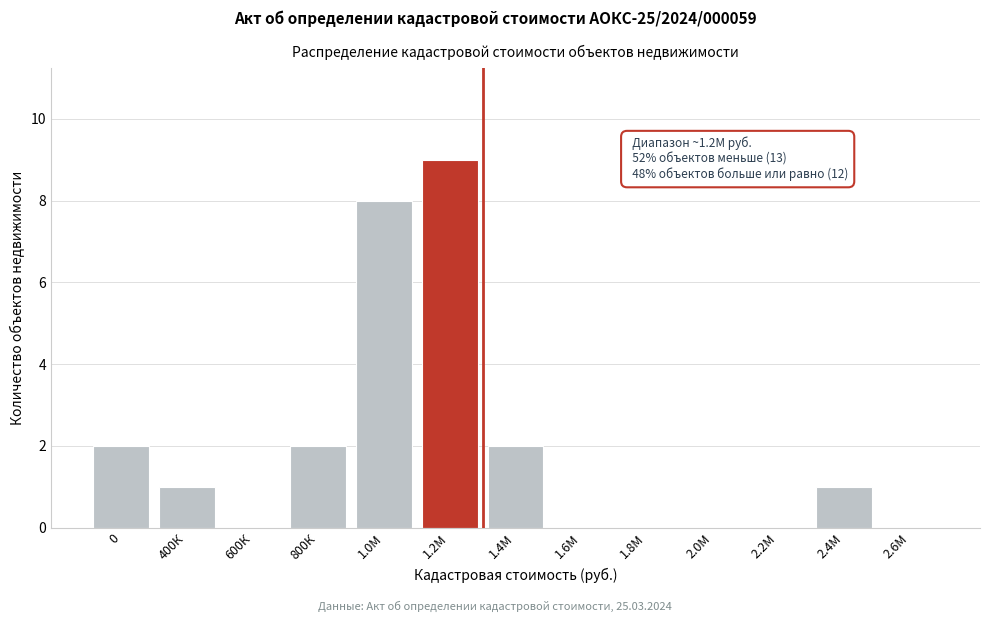

Reading left to right, transcribe all the data shown in this chart.

0=2	400К=1	600К=0	800К=2	1.0М=8	1.2М=9	1.4М=2	1.6М=0	1.8М=0	2.0М=0	2.2М=0	2.4М=1	2.6М=0